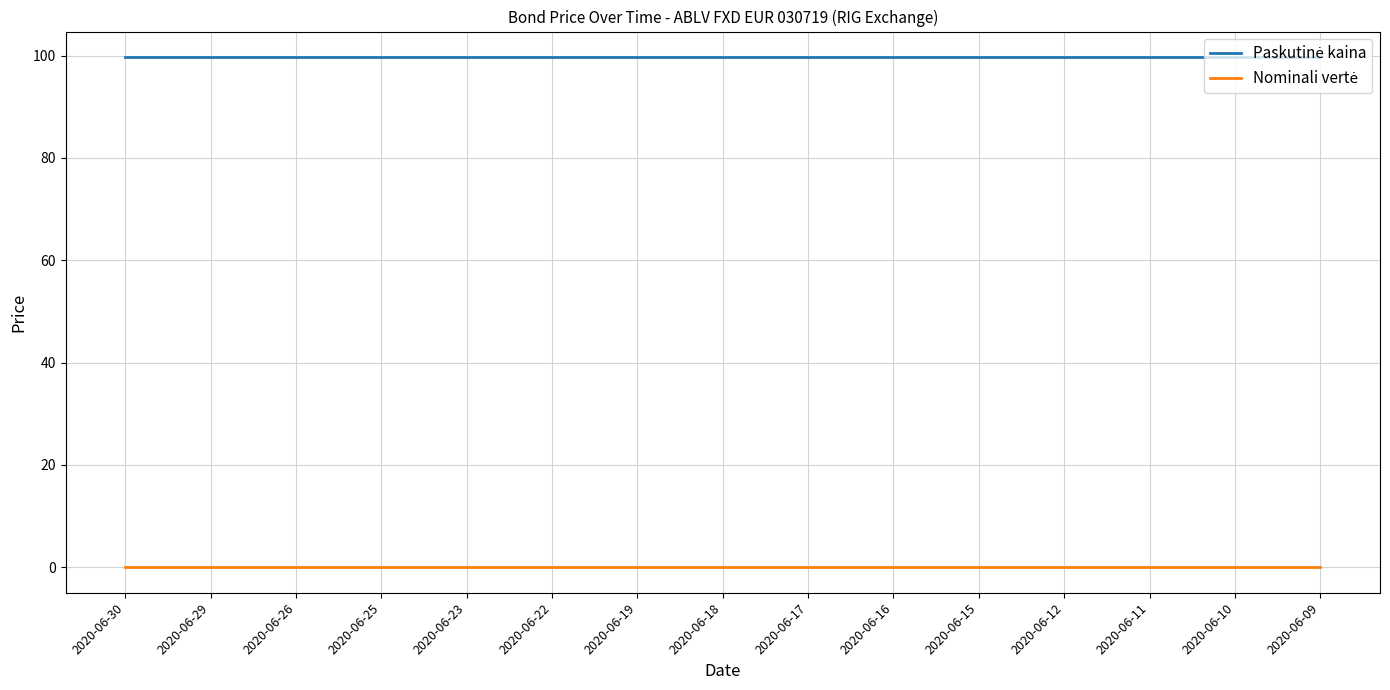

What is the maximum value shown in the chart?

99.7